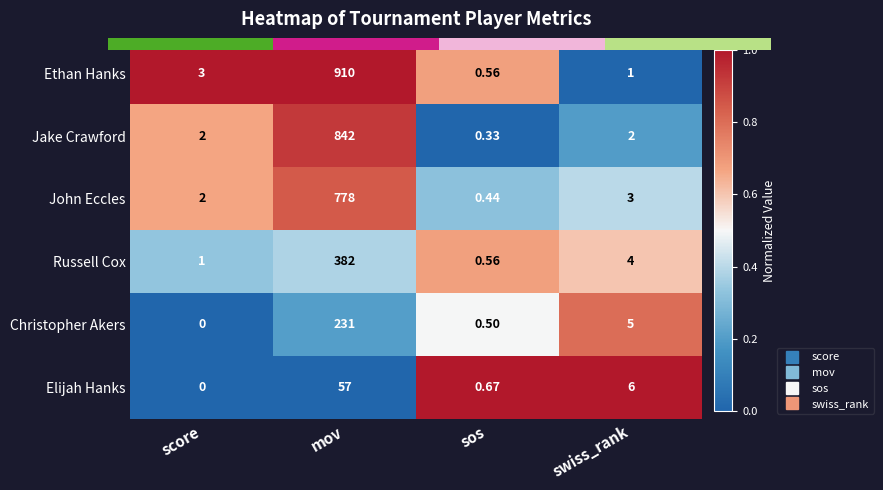

At swiss_rank, list the series in order from smallest to largest.

Ethan Hanks, Jake Crawford, John Eccles, Russell Cox, Christopher Akers, Elijah Hanks